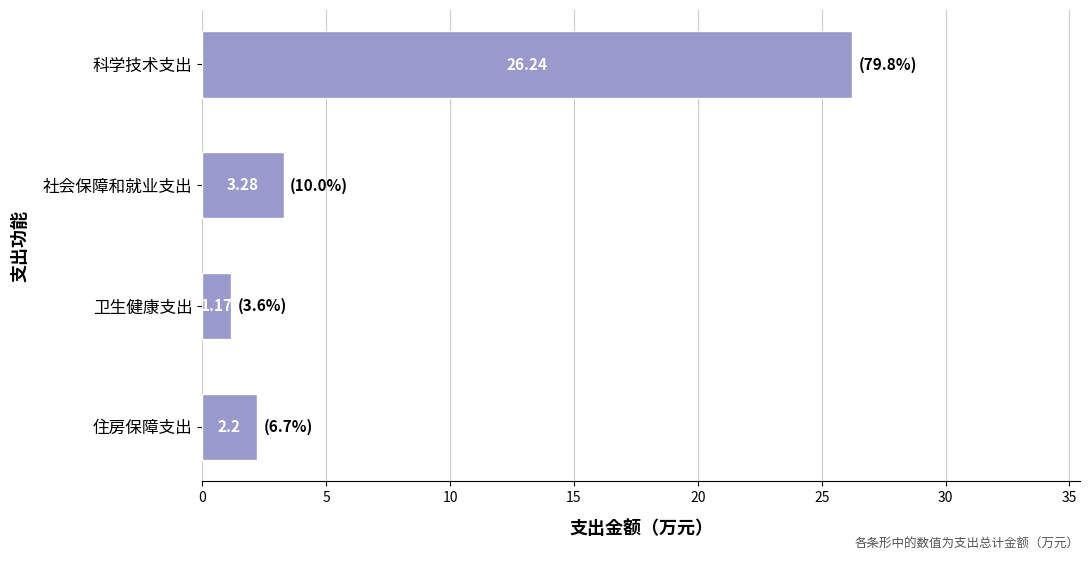

Rank the categories by value from lowest to highest.

卫生健康支出, 住房保障支出, 社会保障和就业支出, 科学技术支出